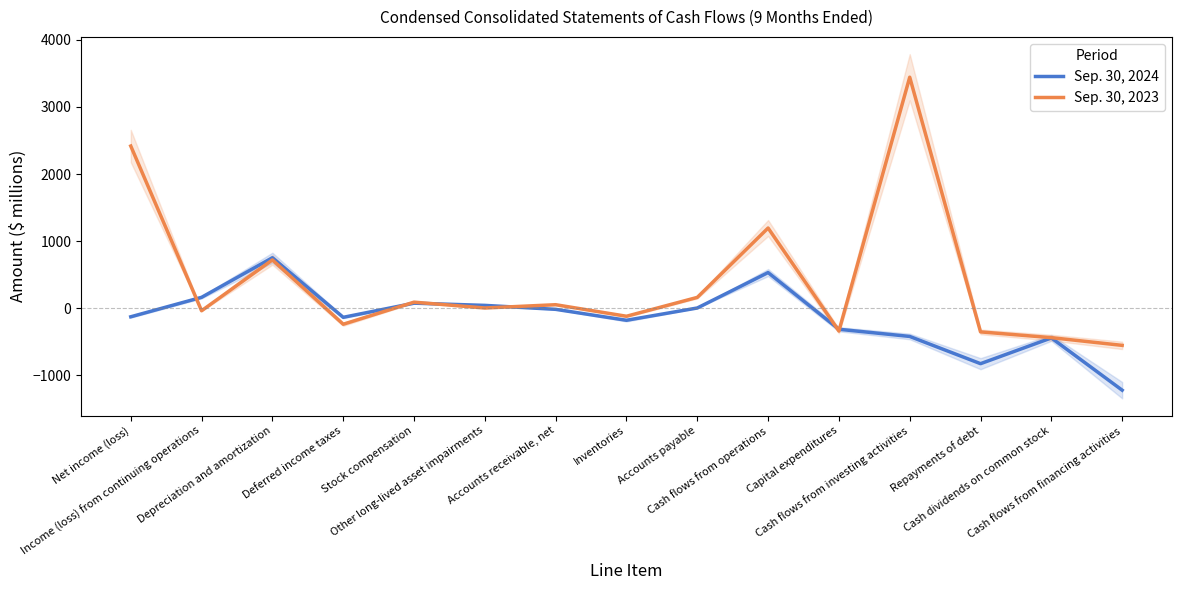

What is the minimum value shown in the chart?

-1222